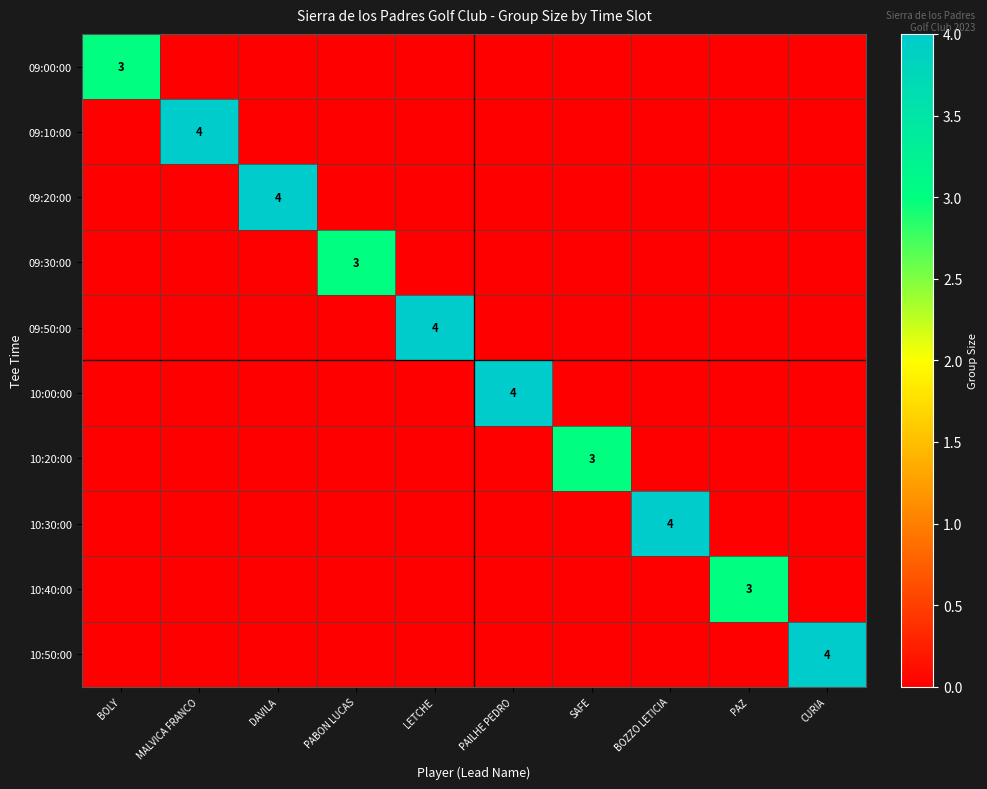

Count the number of categories in the chart.

10